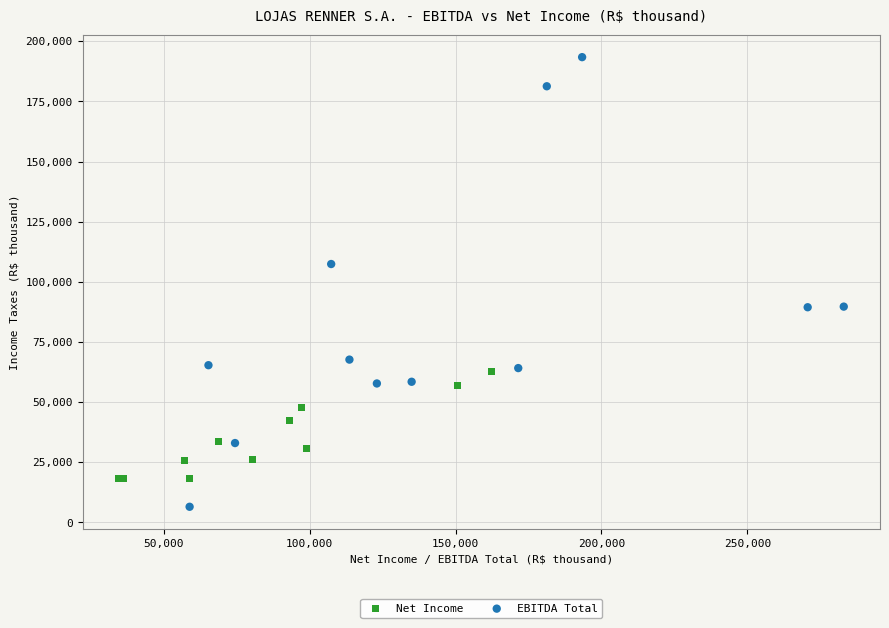

Which series has the largest Y range (max minus min)?

EBITDA Total